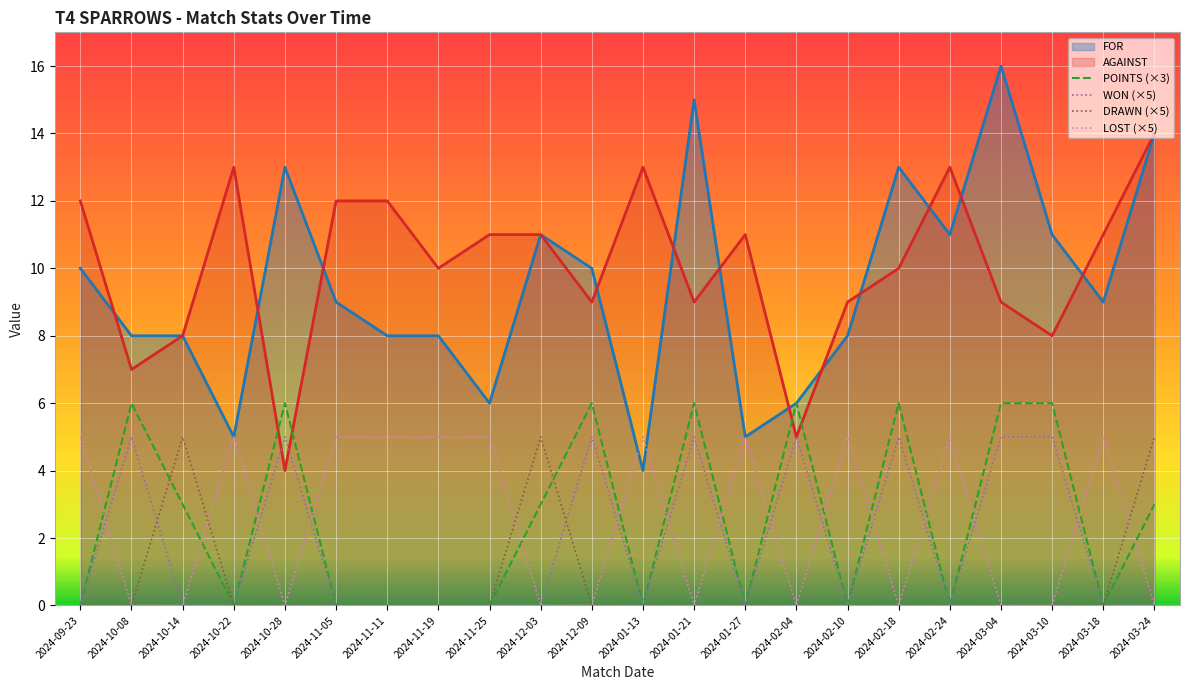

What is the label of the 15th point from the right?

2024-11-19